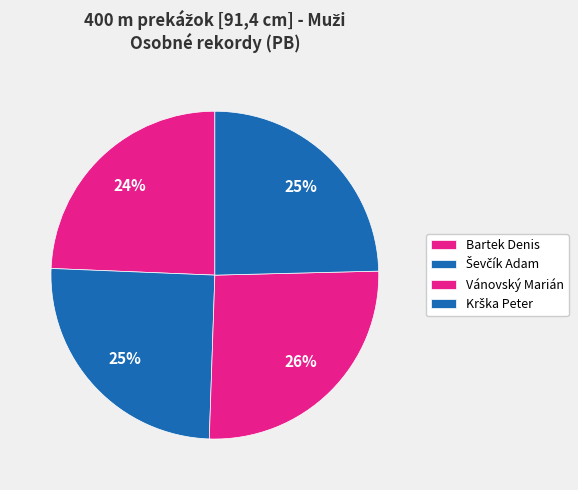

What is the ratio of the value at Bartek Denis to the value at Vánovský Marián?

0.9